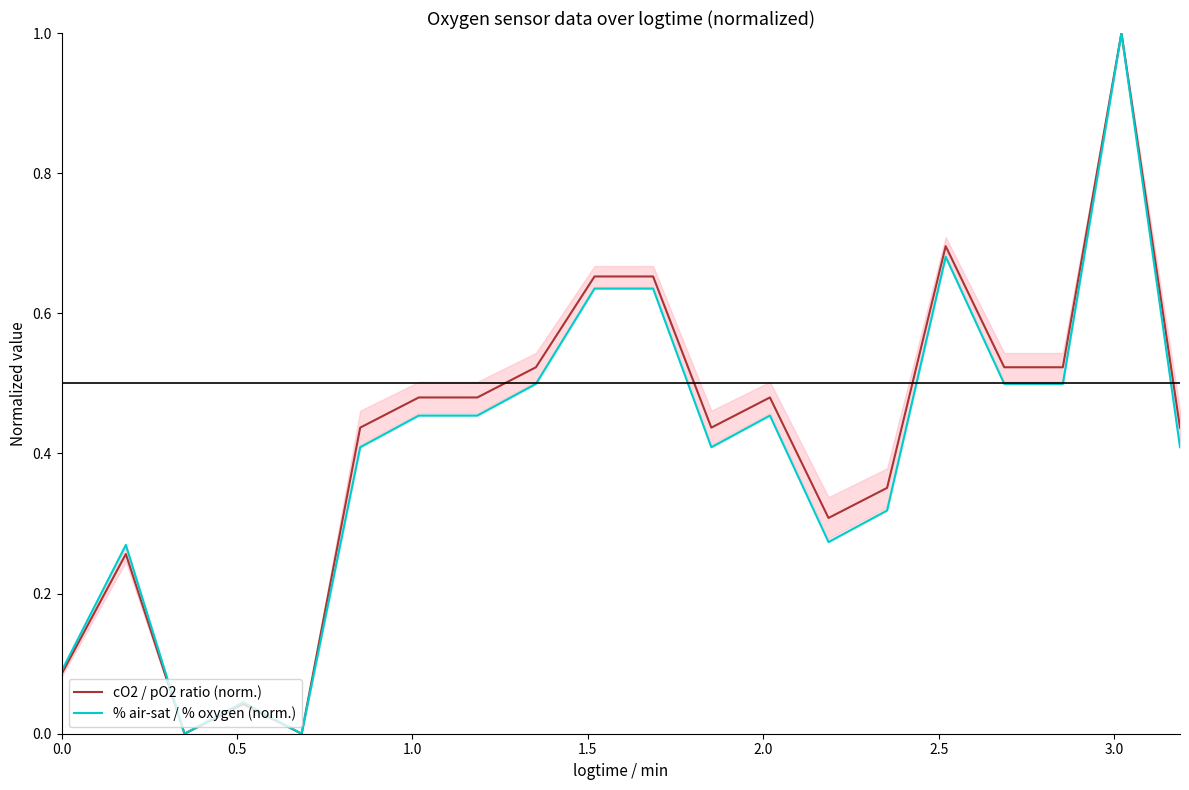

Does the chart have visible grid lines?

No